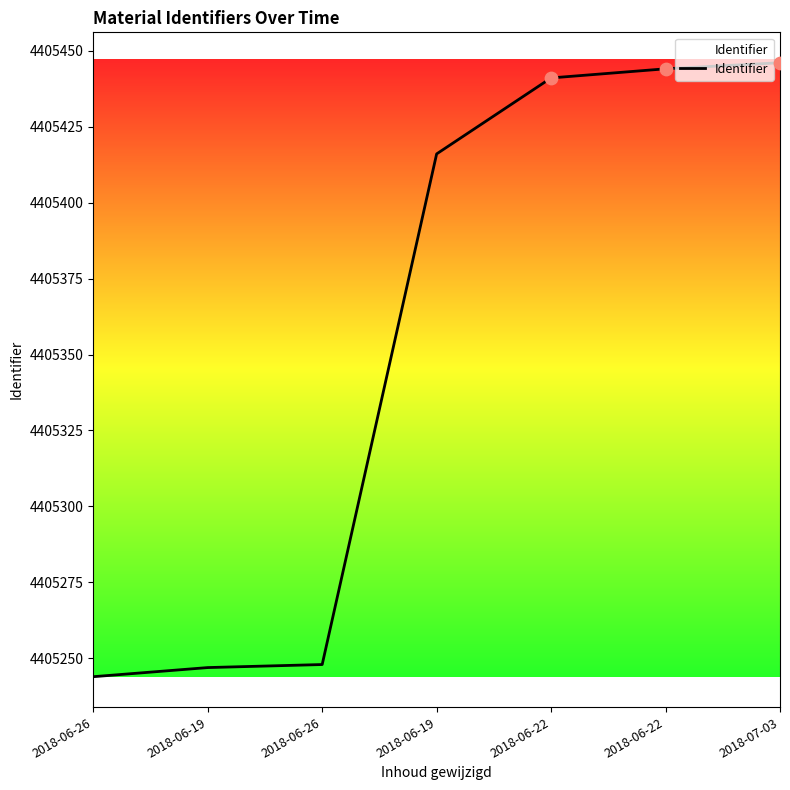

How many categories are shown in the chart?

7